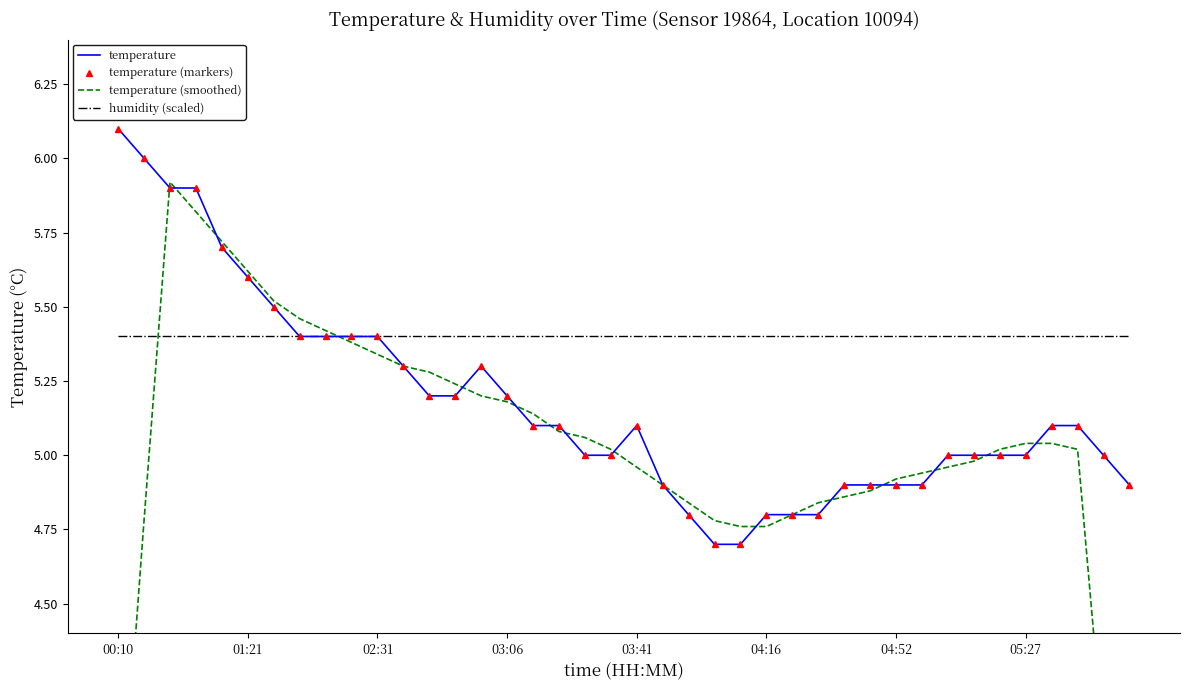

Is this an area chart (filled region under the line)?

No